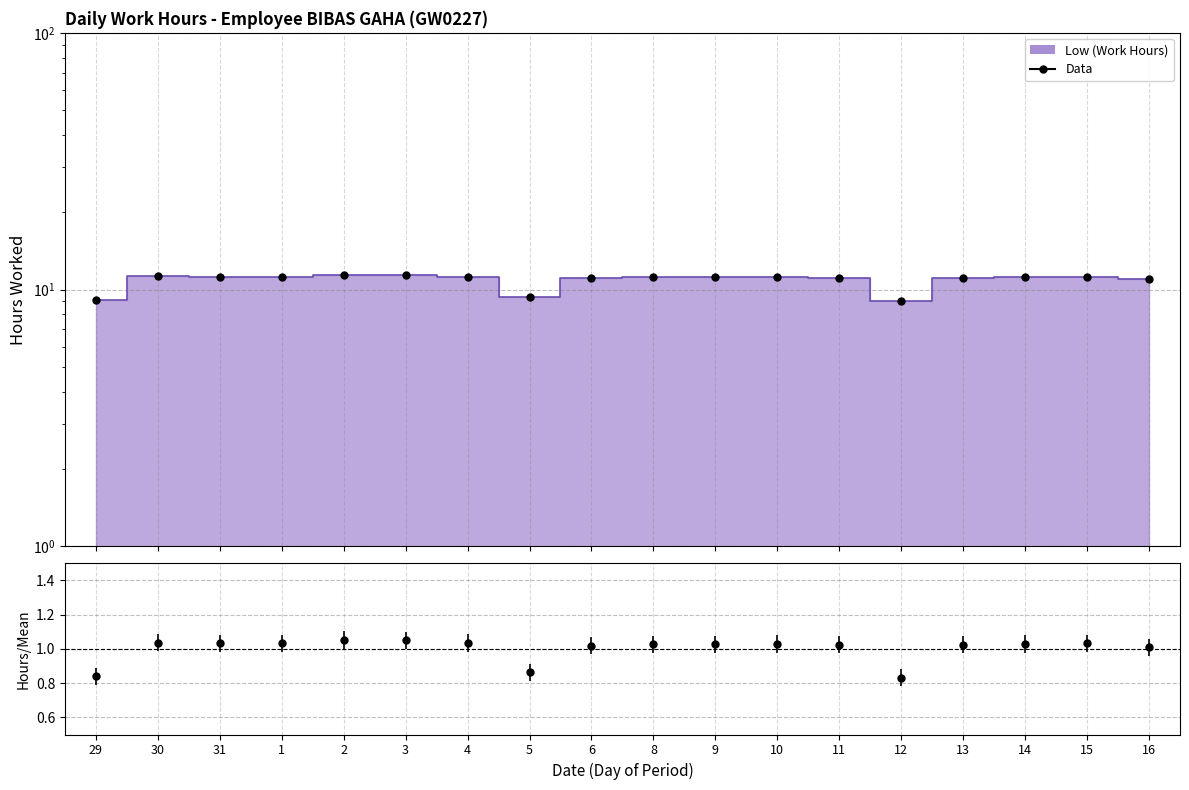

Between 30 and 11, which is larger?

30